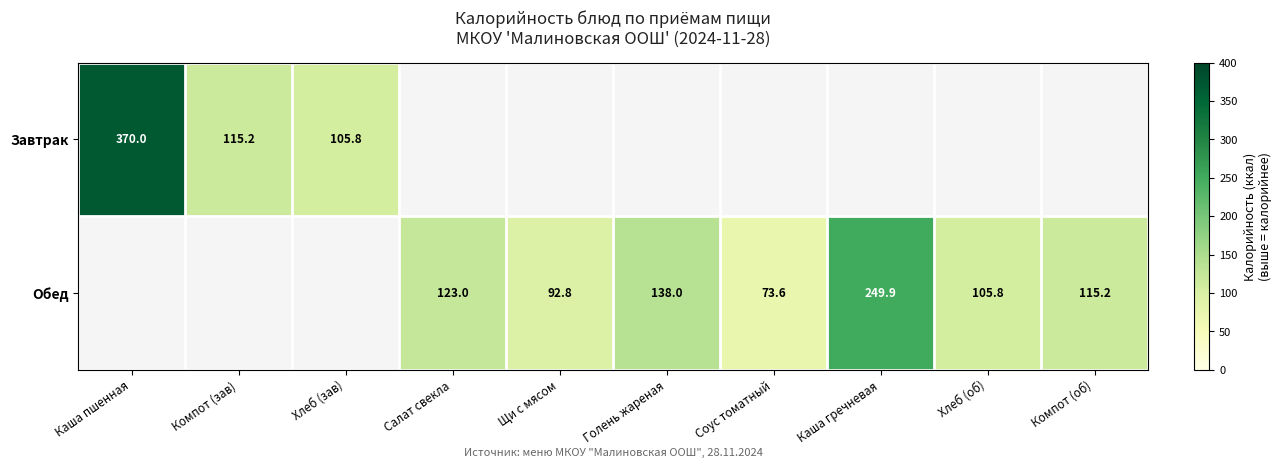

The value of Обед at Компот (об) is 115.2. True or false?

True